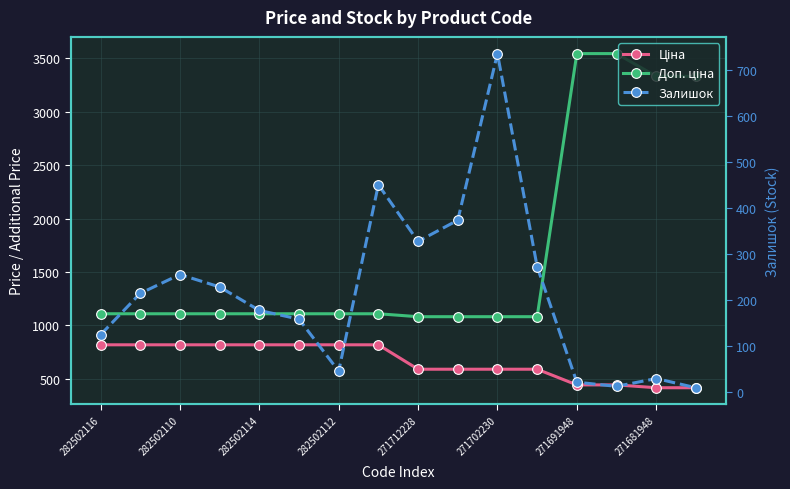

How many data points in Залишок are less than 215?

8